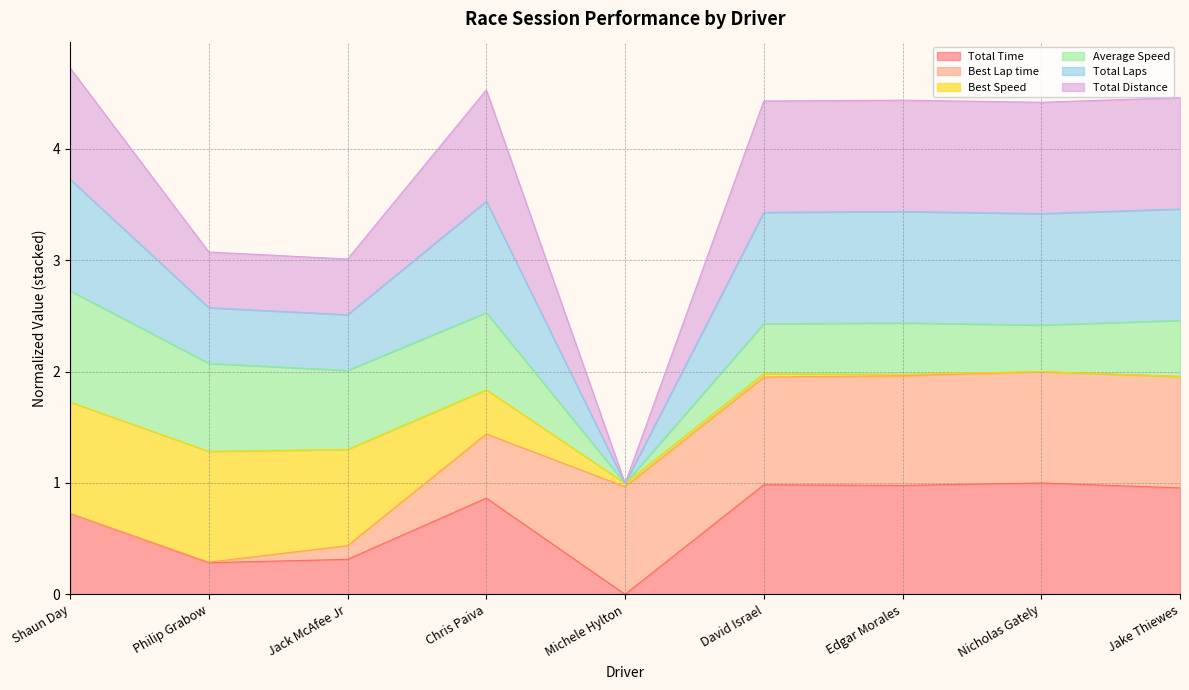

The value of Total Time at Jack McAfee Jr is 0.1. True or false?

False